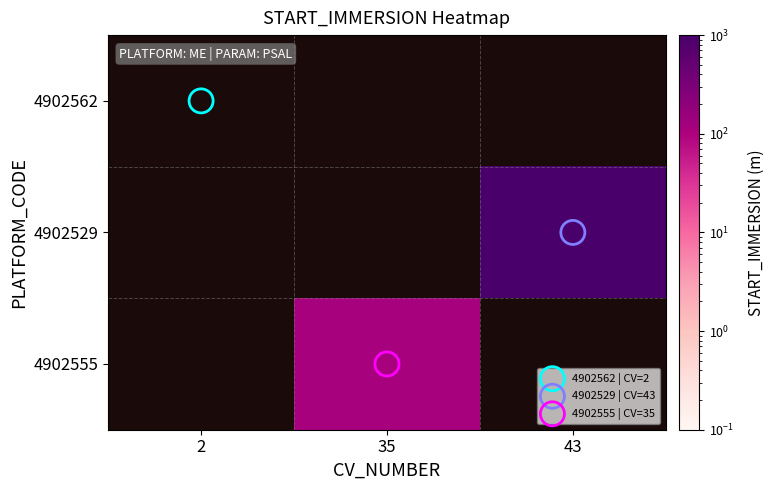

Is the value of 4902555 at 43 greater than the value of 4902562 at 2?

No